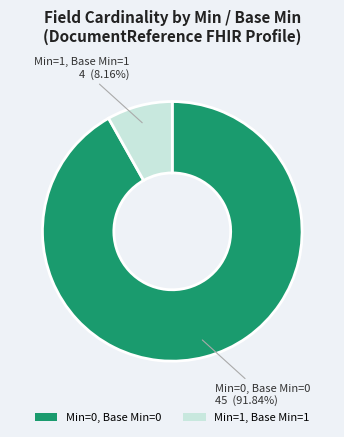

Do Min=0, Base Min=0 and Min=1, Base Min=1 together represent more than half of the pie?

Yes